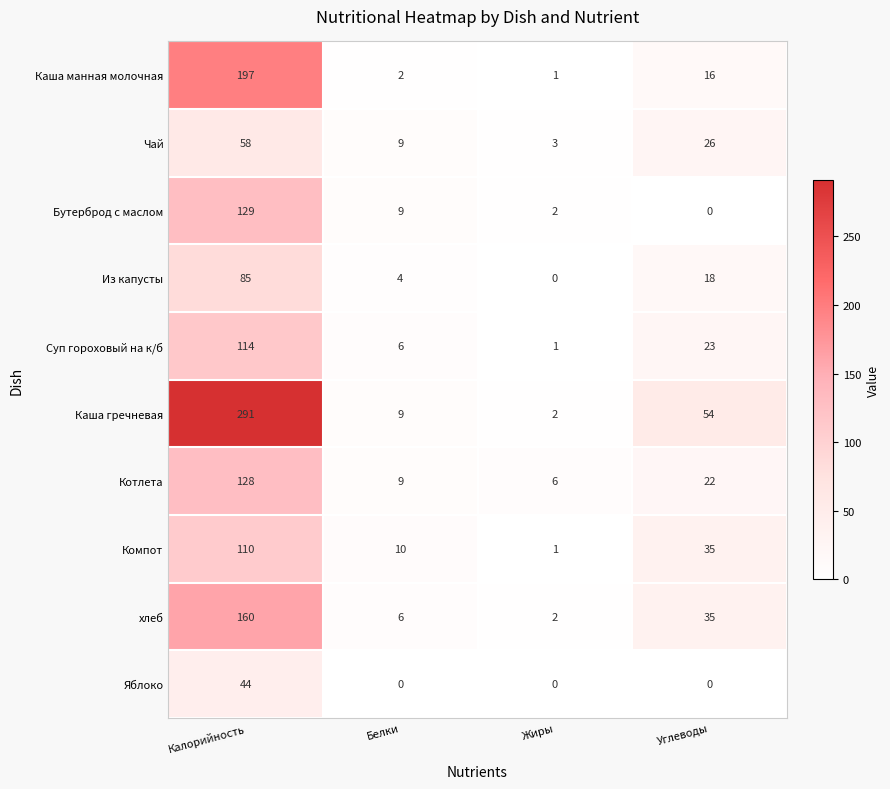

What is the spread (max minus min) of values at Калорийность?

247